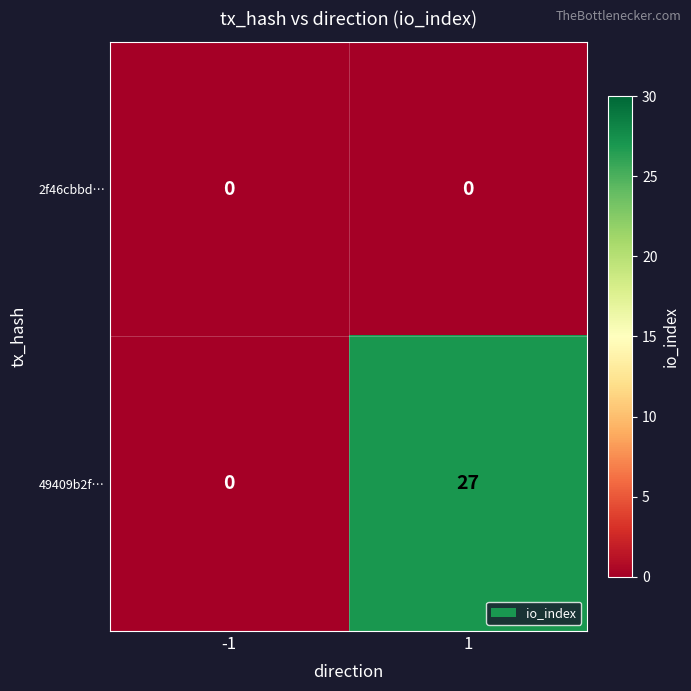

At how many categories does at least one series exceed 23?

1